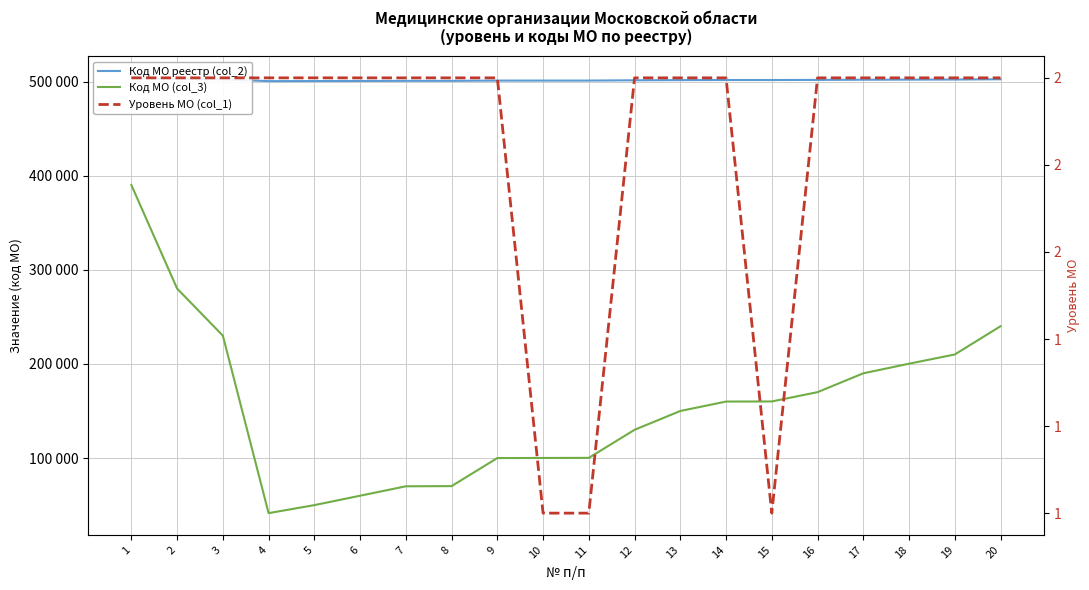

True or false: Код МО (col_3) and Уровень МО (col_1) cross at least once.

False